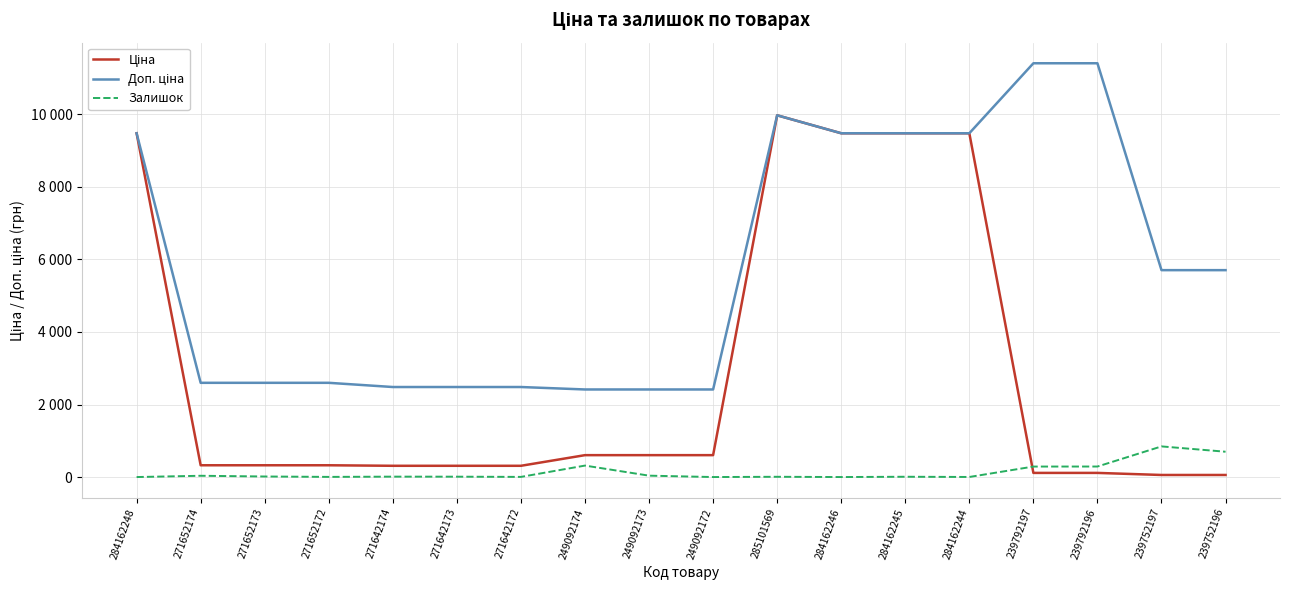

What is the difference between the highest and lowest values at 284162244?

9478.1